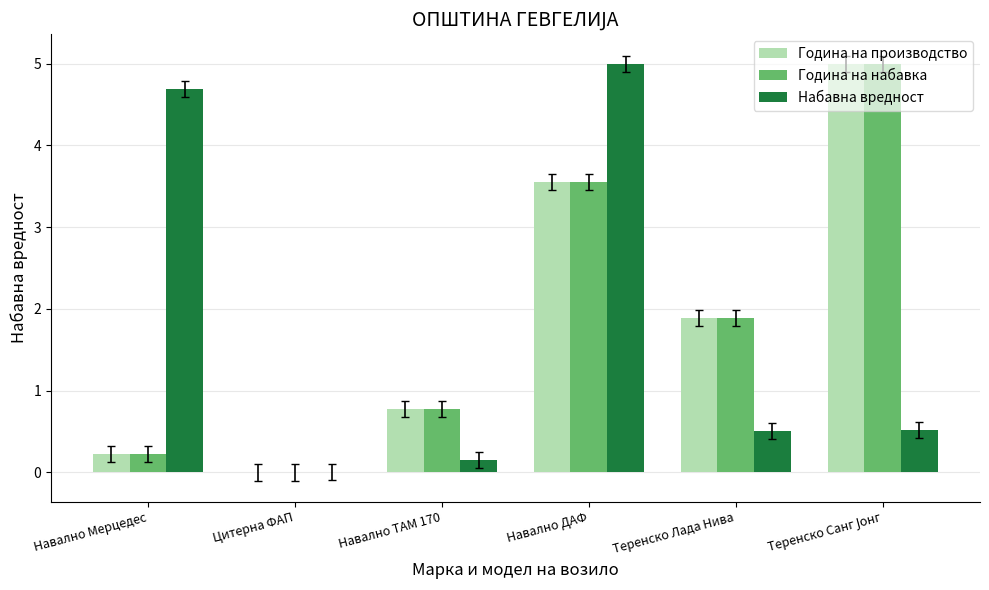

What is the sum of the Набавна вредност values at Навално Мерцедес and Навално ТАМ 170?

4.8